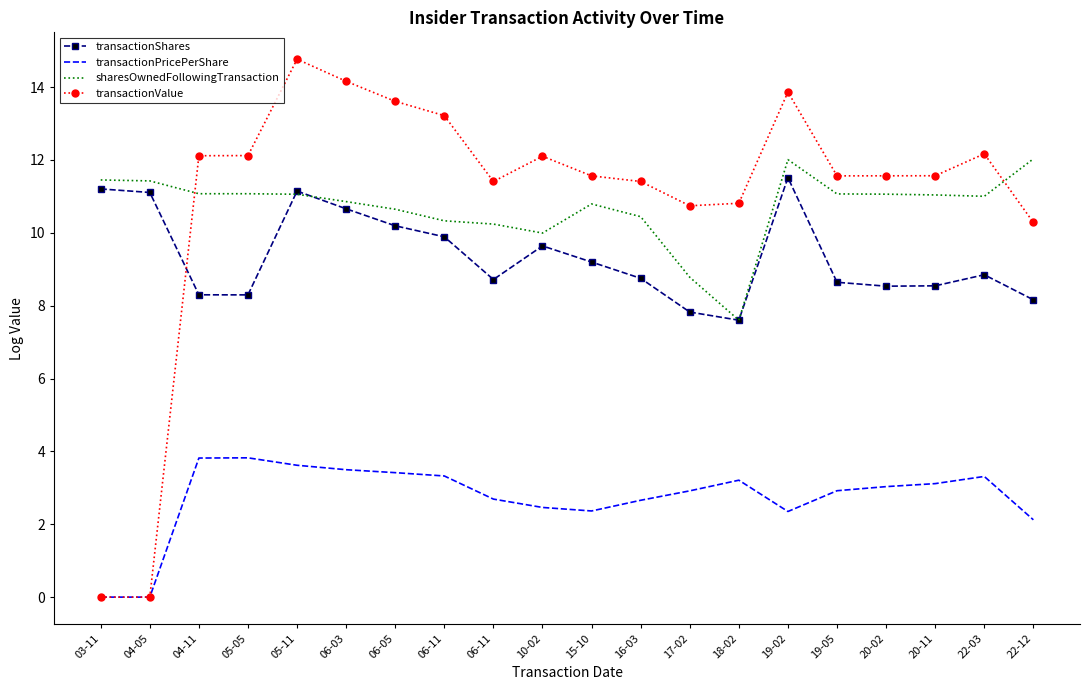

True or false: transactionShares has more than 2 points higher than both neighbors.

True